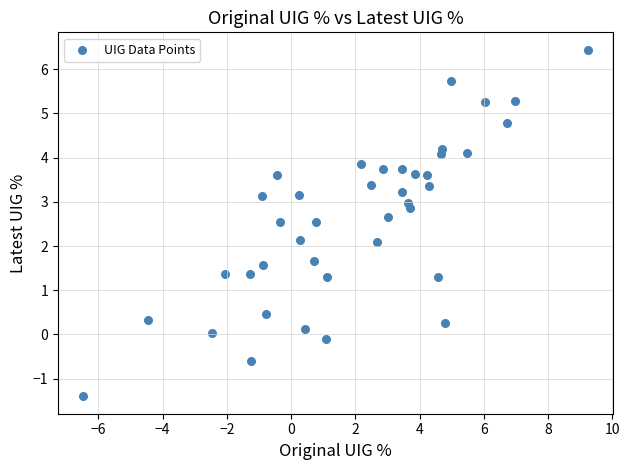

What is the range of Y values (max minus min)?

7.8